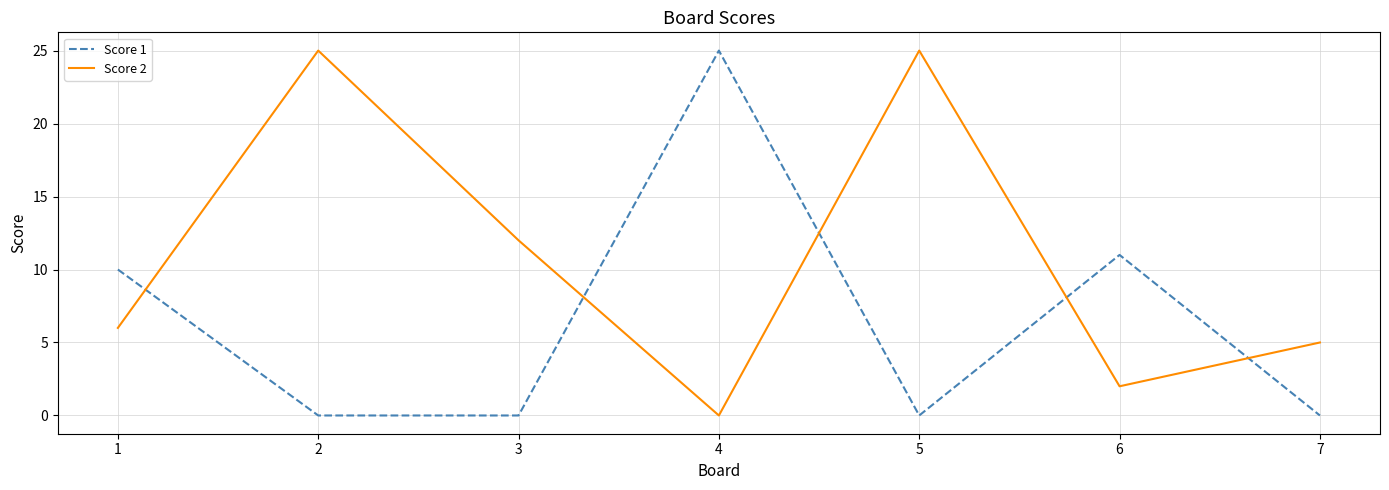

The Score 1 series shows 11 at 6. True or false?

True